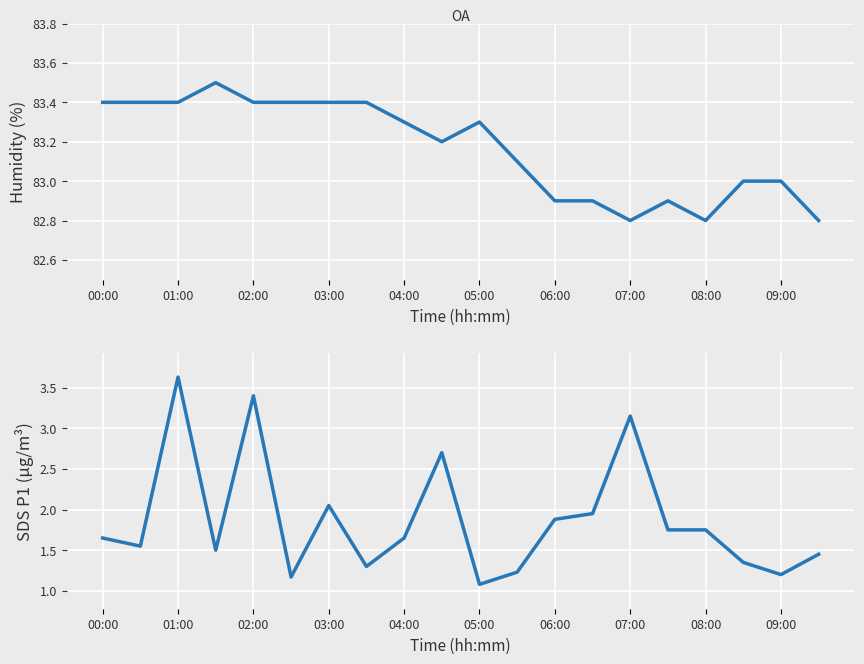

Rank the series at 15 from highest to lowest value.

Humidity, SDS P1